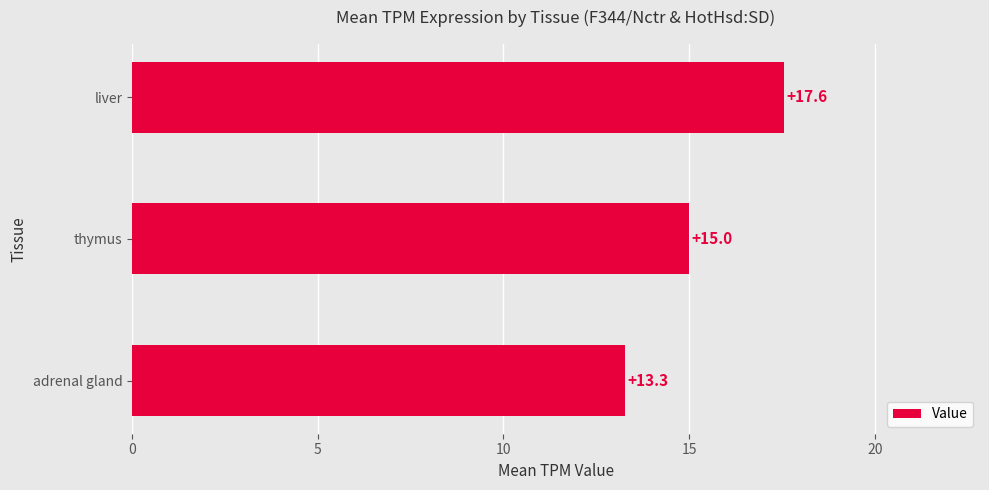

The chart shows a value of 5.9 at adrenal gland. True or false?

False